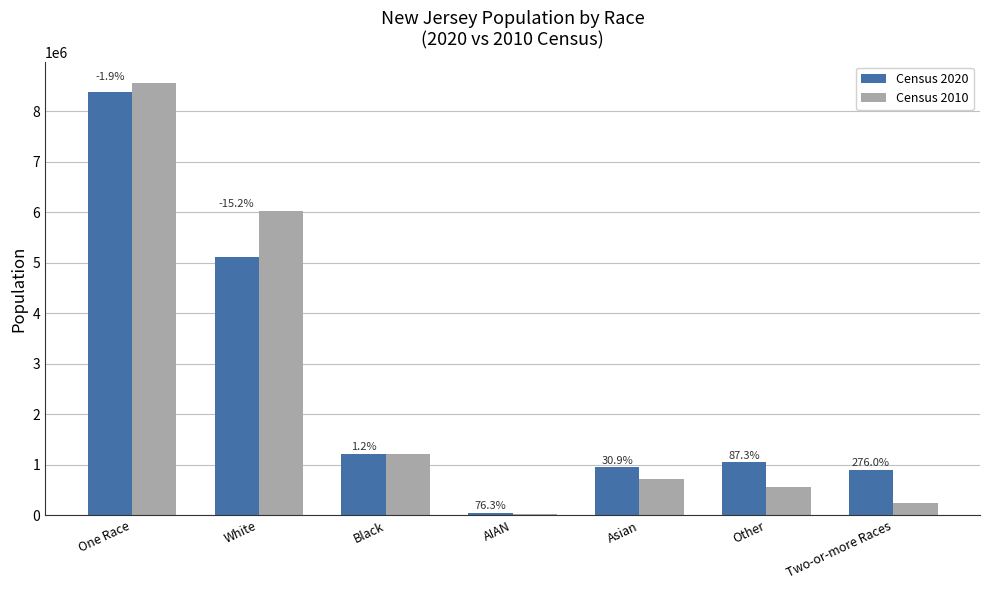

Which series has the largest range (max minus min)?

Census 2010